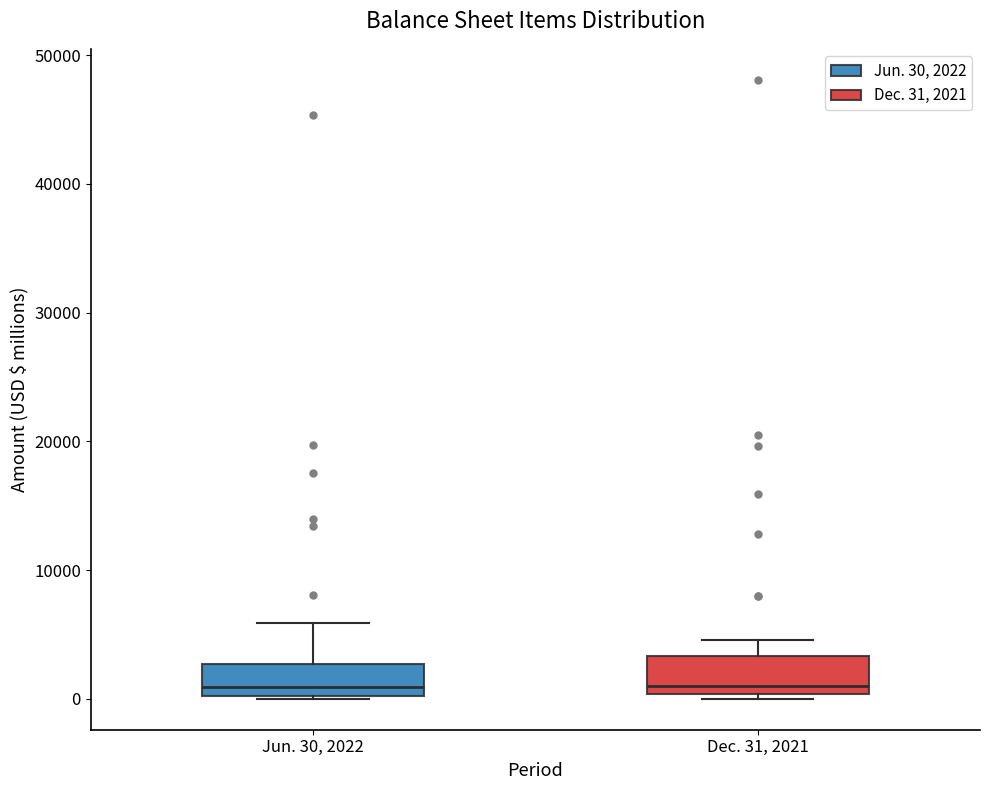

Where is the lower edge of the box for Dec. 31, 2021 on the y-axis? The values are not printed on the chart, so give them approximately, as read against the axis.

0